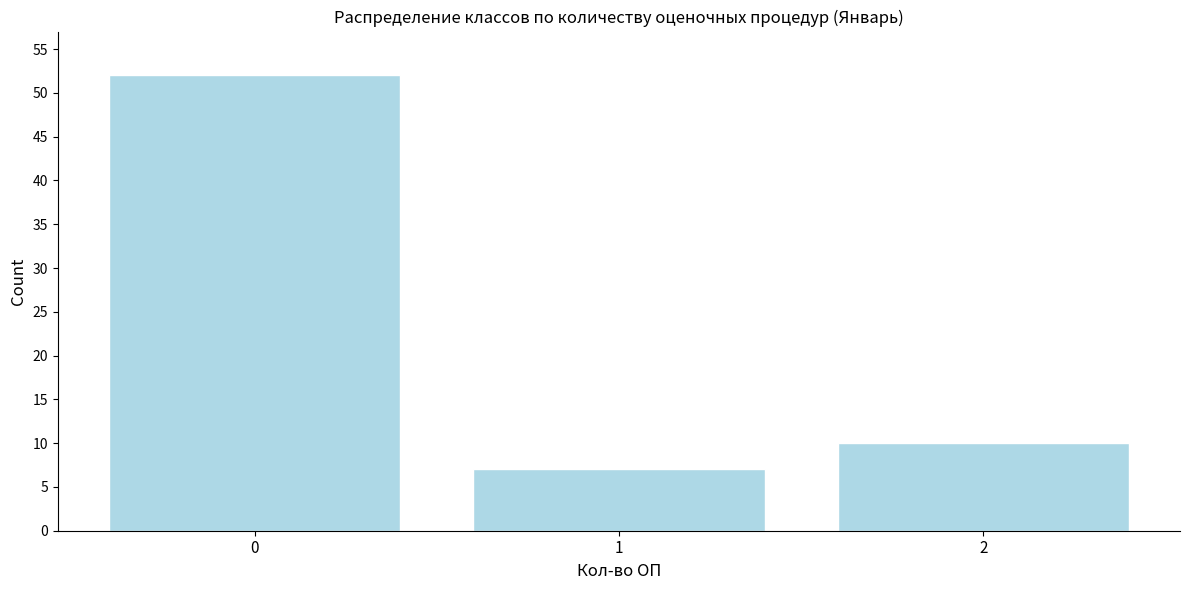

Reading left to right, what are all the values shown in this chart?

0=52	1=7	2=10